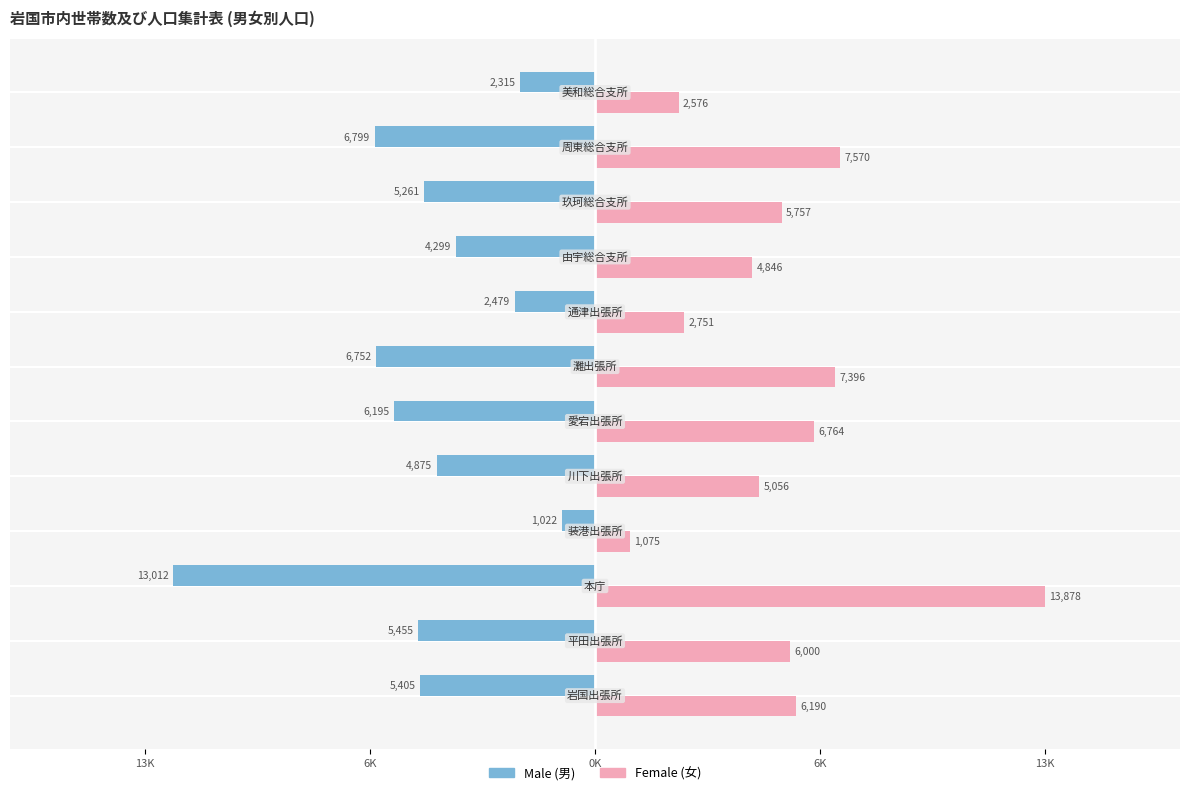

How many categories are shown in the chart?

12